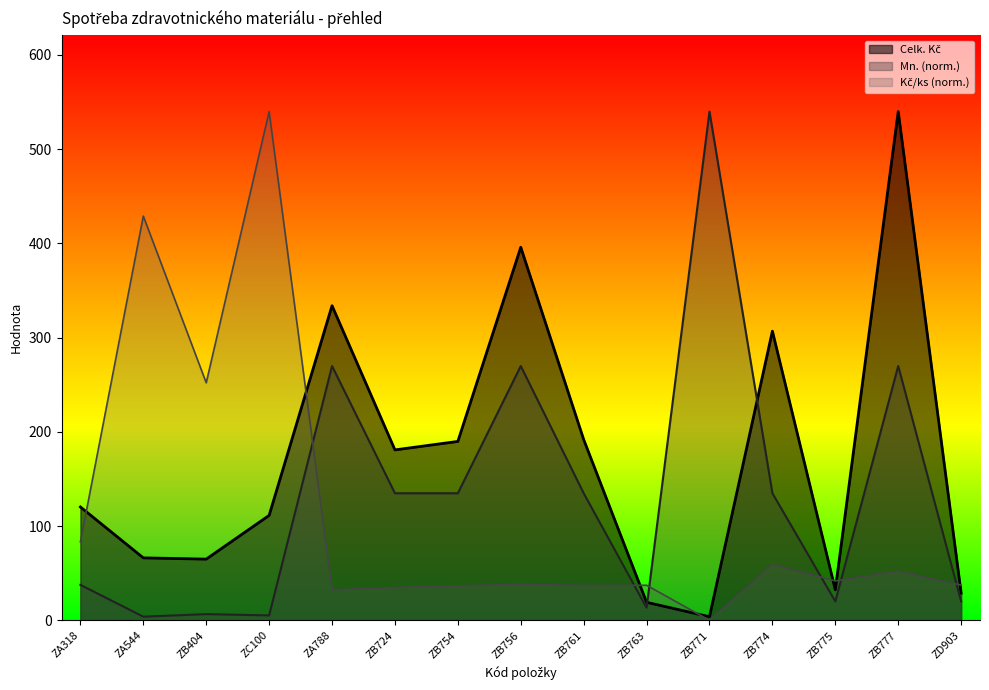

What is the difference between the highest and lowest values at ZA544?

425.0